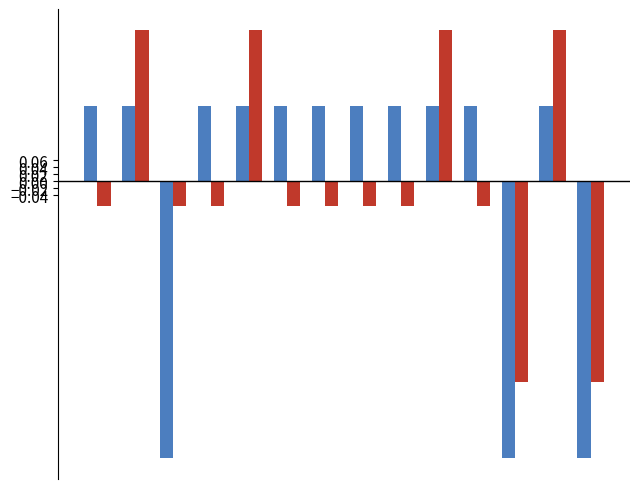

Count the number of categories in the chart.

14